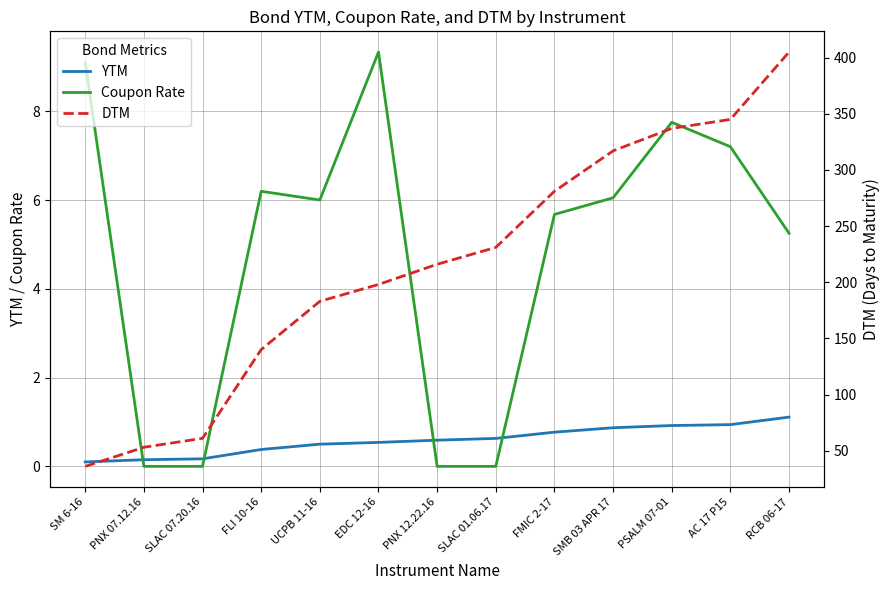

True or false: DTM has a value of 22.5 at SM 6-16.

False